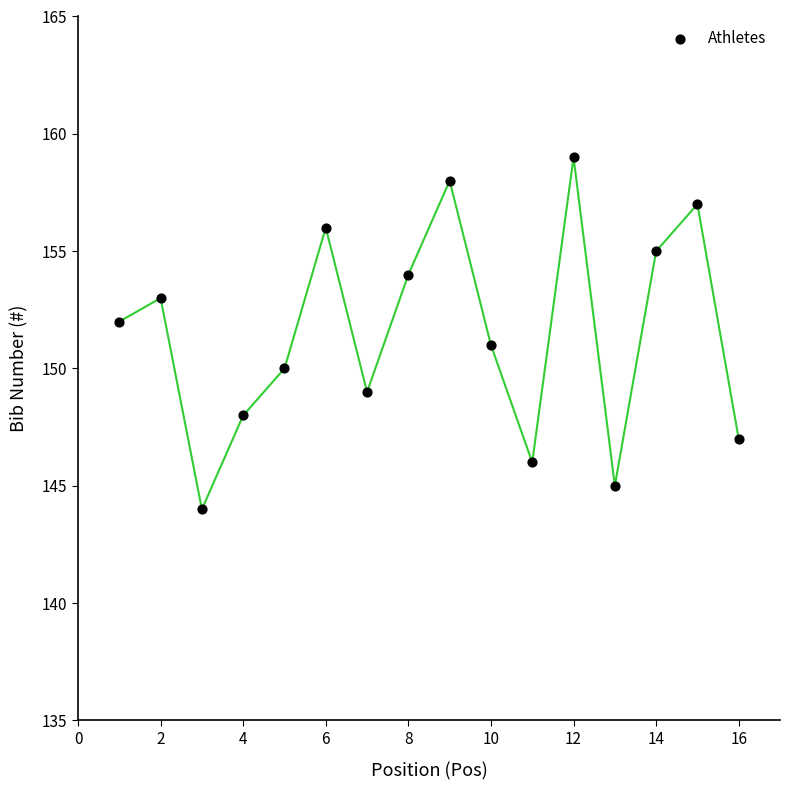

What is the range of Y values (max minus min)?

15